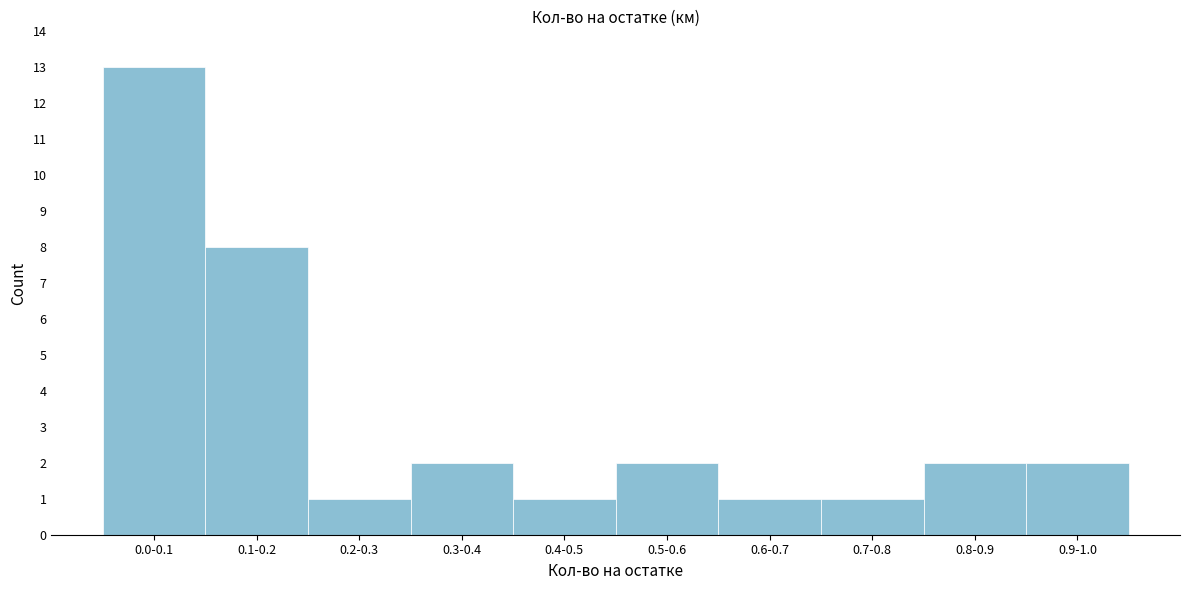

Reading left to right, what are all the values shown in this chart?

13	8	1	2	1	2	1	1	2	2